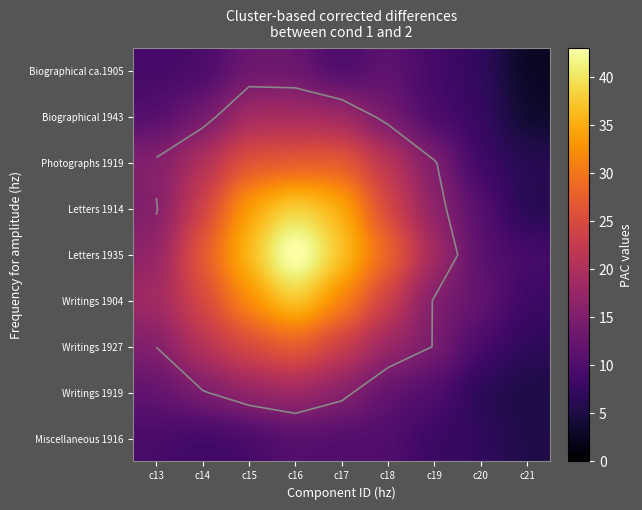

Rank the series at c16 from lowest to highest value.

Miscellaneous 1916, Biographical ca.1905, Writings 1919, Biographical 1943, Photographs 1919, Writings 1927, Writings 1904, Letters 1914, Letters 1935